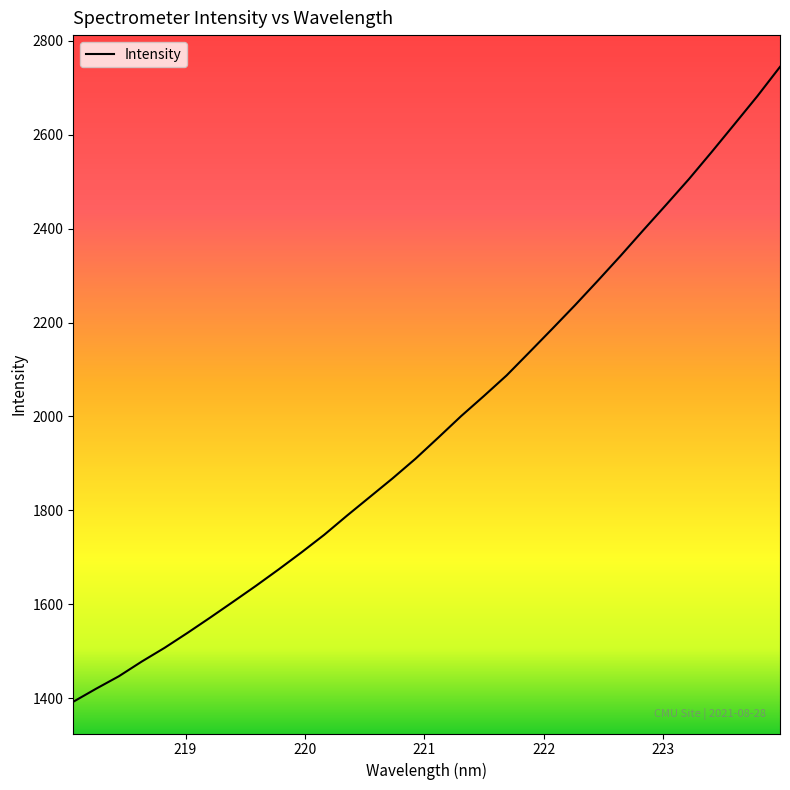

What is the difference between the maximum and minimum values?

1352.2